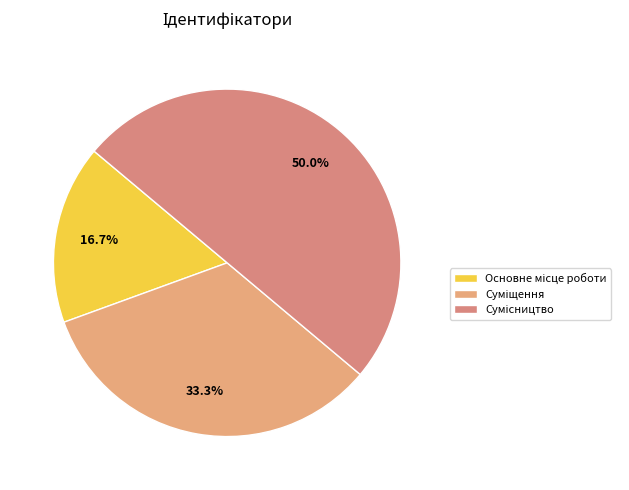

What portion of the pie excludes Суміщення?

66.7%